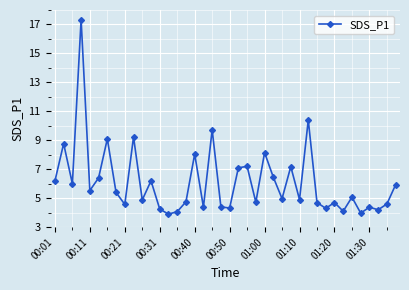

Does the chart display data point markers on the line(s)?

Yes